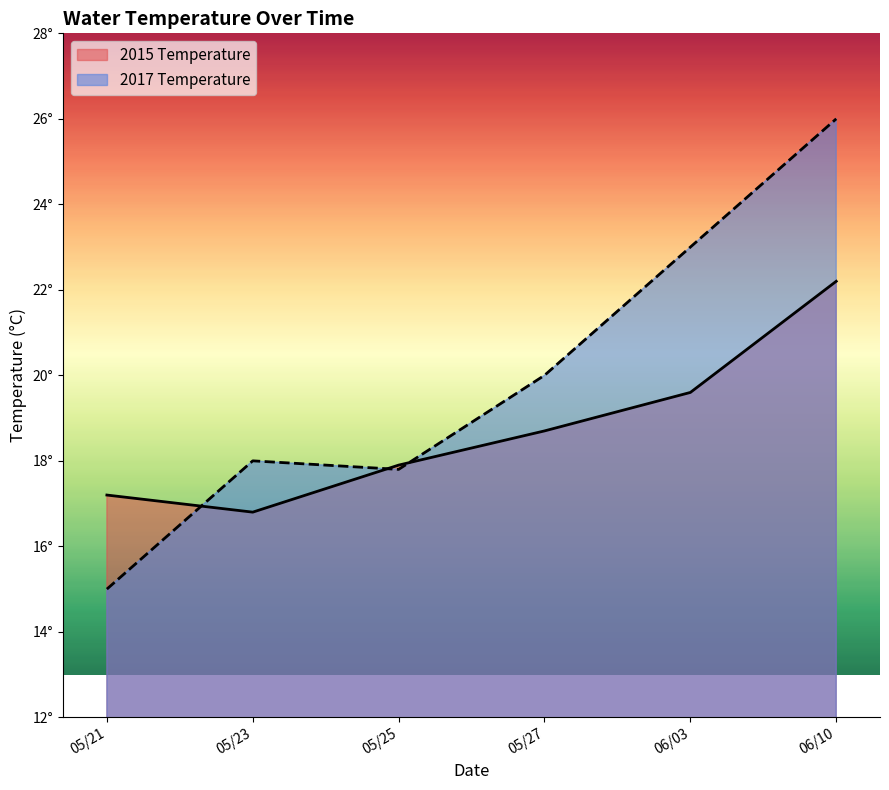

At which category does 2017 Temperature reach its first local valley?

05/25